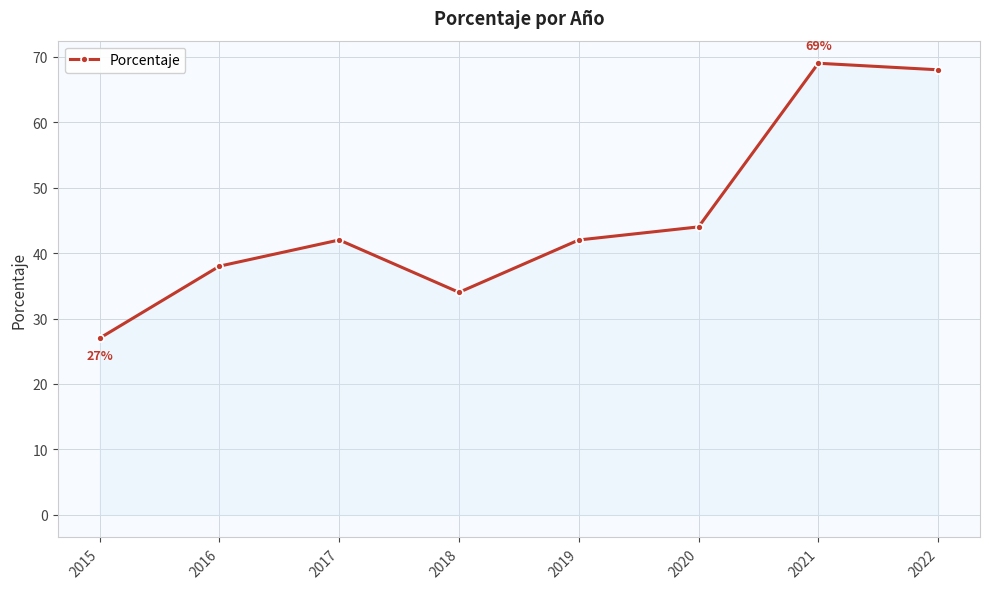

Approximately how many times larger is the value at 2022 compared to 2020?

1.5